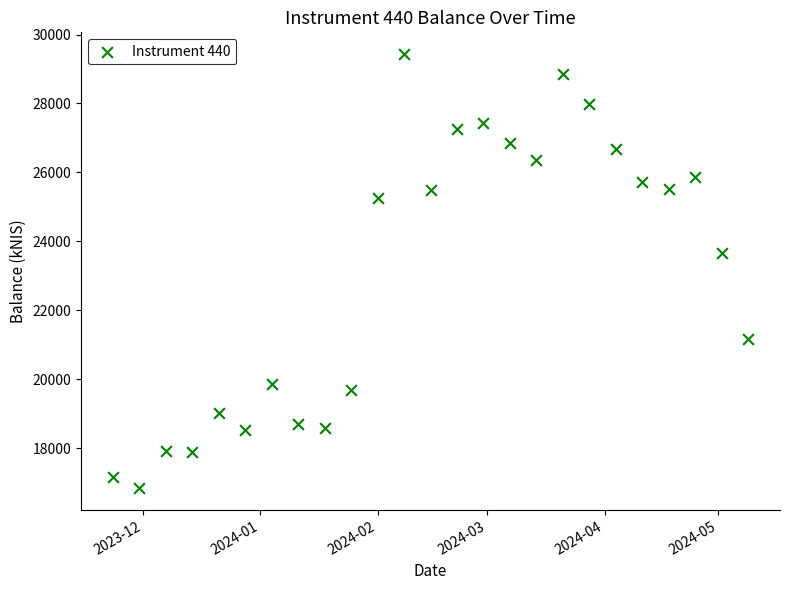

What Y value in the scatter plot is closest to 23133?

23654.8